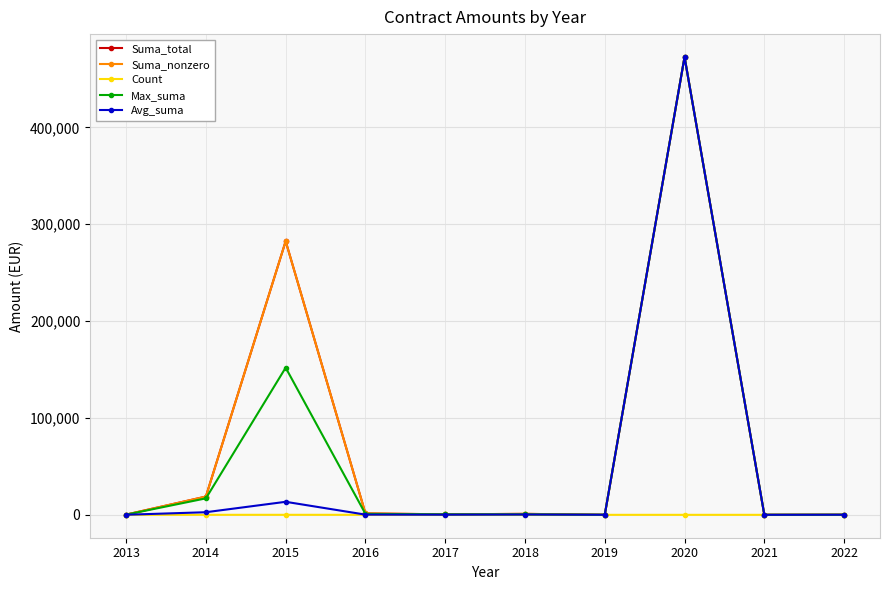

Which series has the largest range (max minus min)?

Suma_total